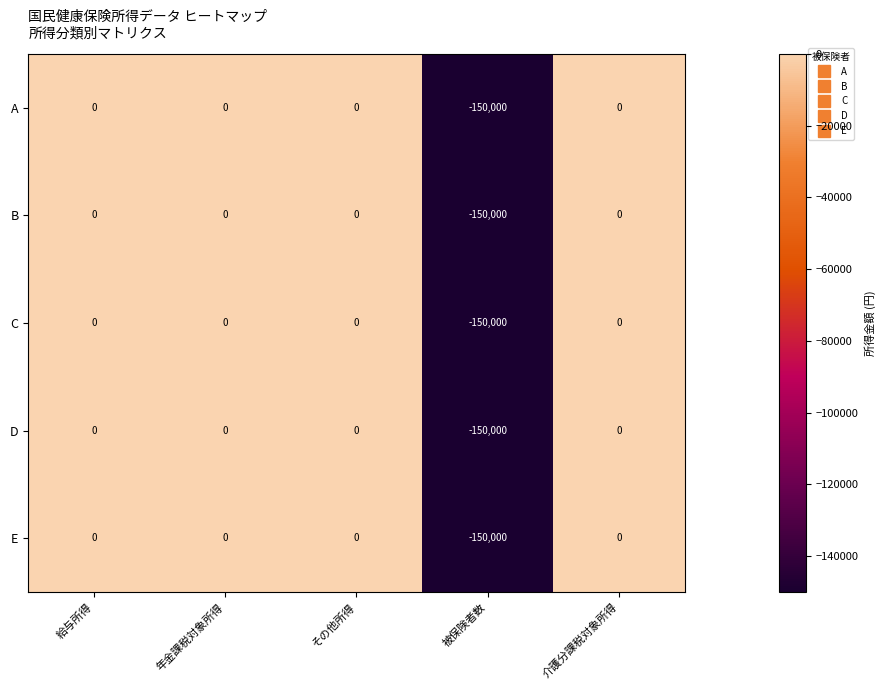

At which category does the chart reach its minimum across all series?

被保険者数